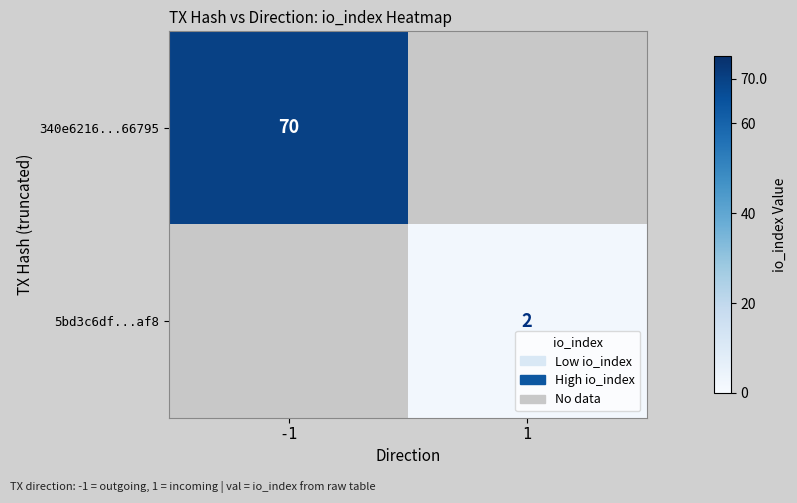

Is the value of 5bd3c6df...af8 at 1 greater than the value of 340e6216...66795 at -1?

No